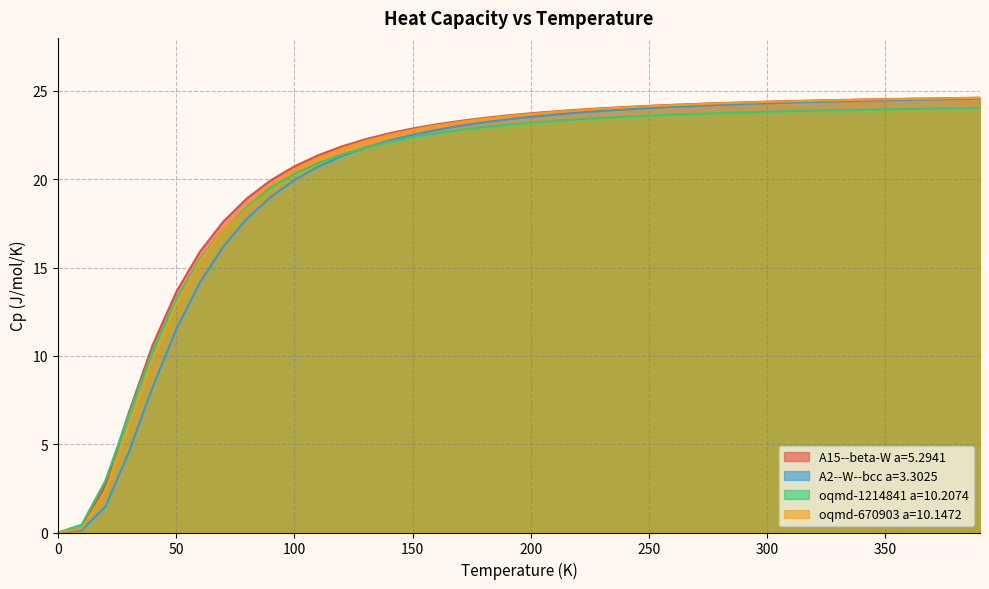

What is the label of the 15th point from the right?

250.0